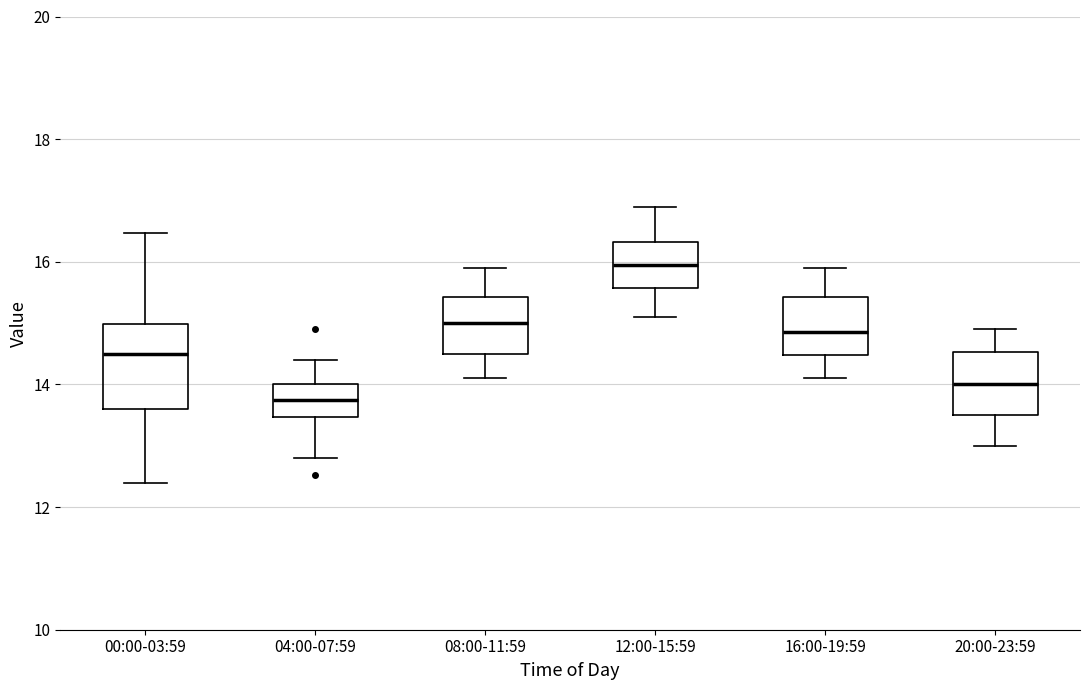

Which box has the lowest median line?

04:00-07:59